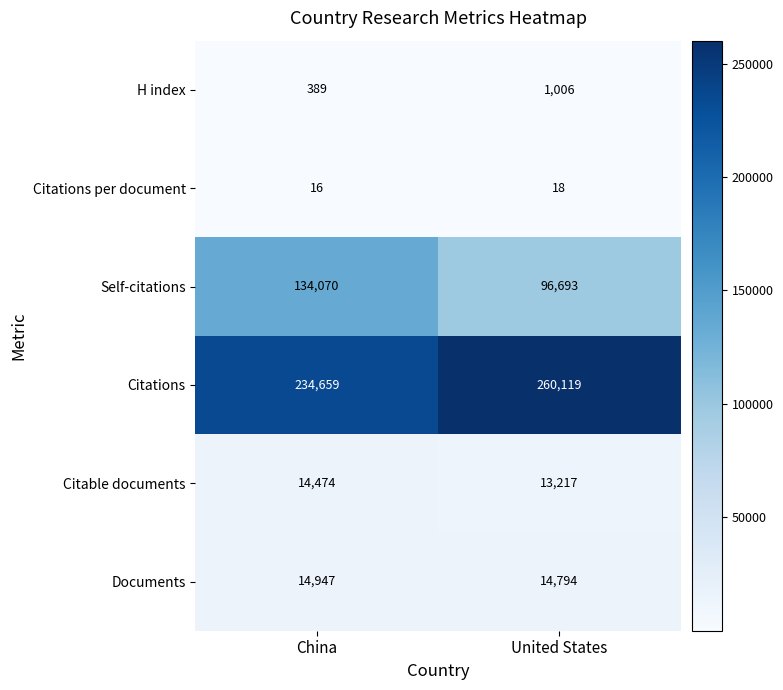

What is the approximate value of Citations per document at China?

16